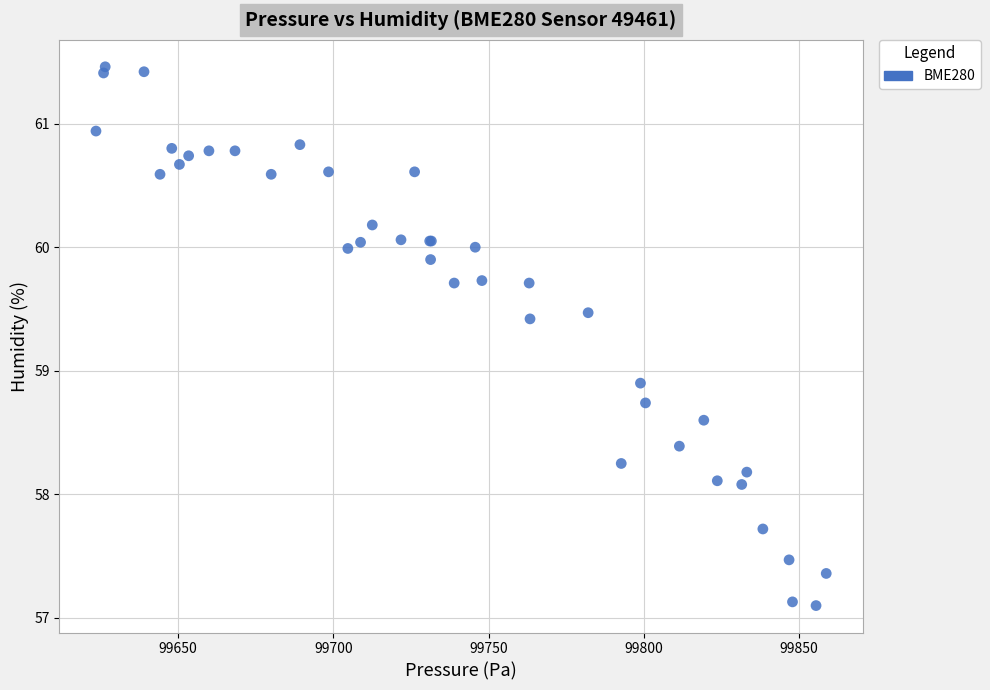

What Y value in the scatter plot is closest to 59?

58.9